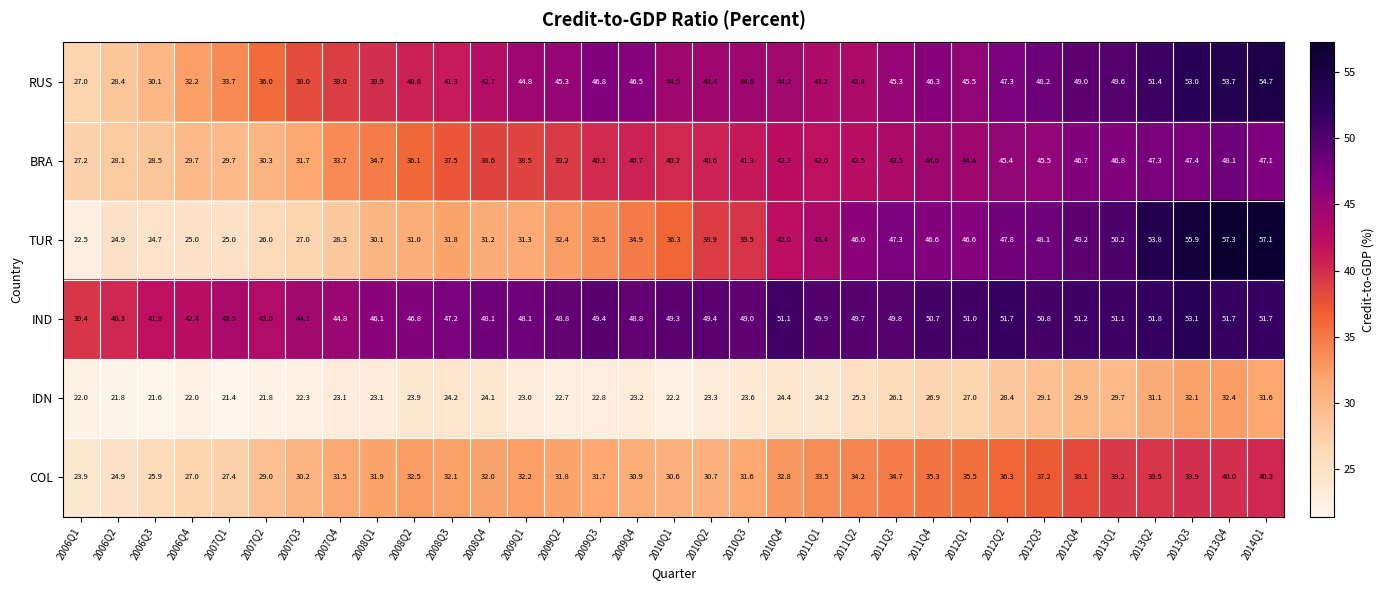

Is it true that IND equals 49.9 at 2011Q1?

True